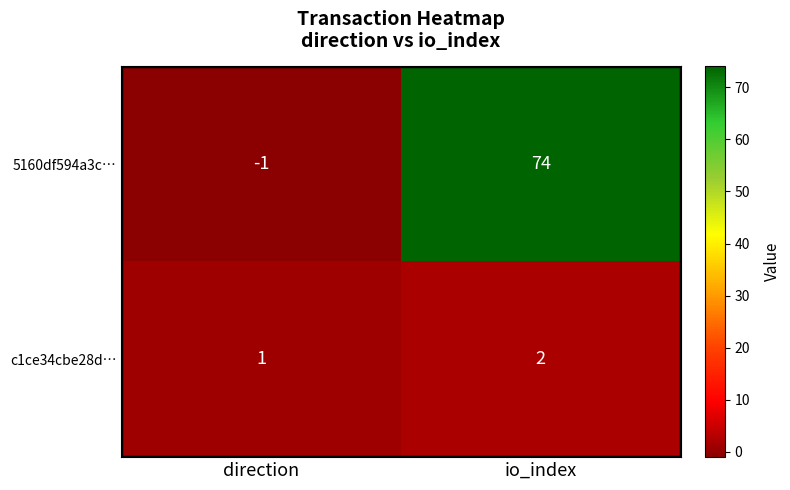

List the series in order of their peak value, lowest first.

c1ce34cbe28d…, 5160df594a3c…